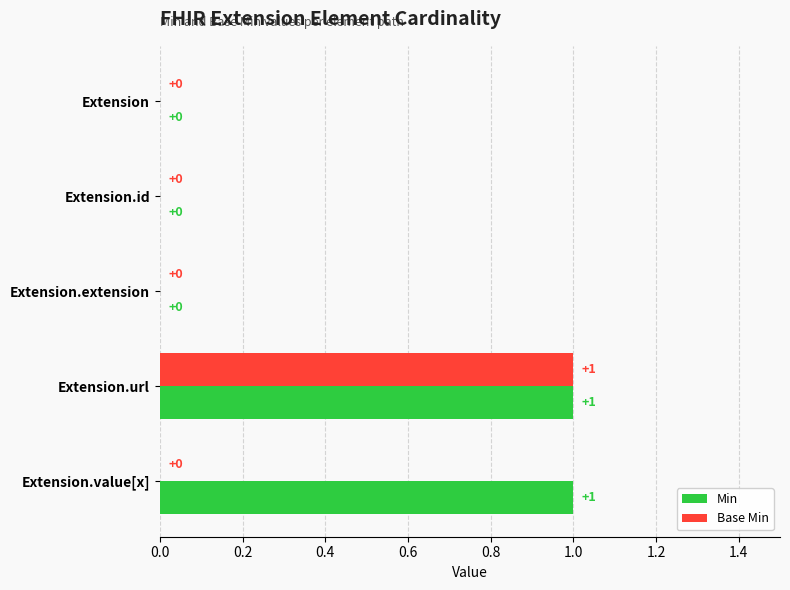

Between Extension.url and Extension.value[x], which series saw the biggest shift?

Base Min